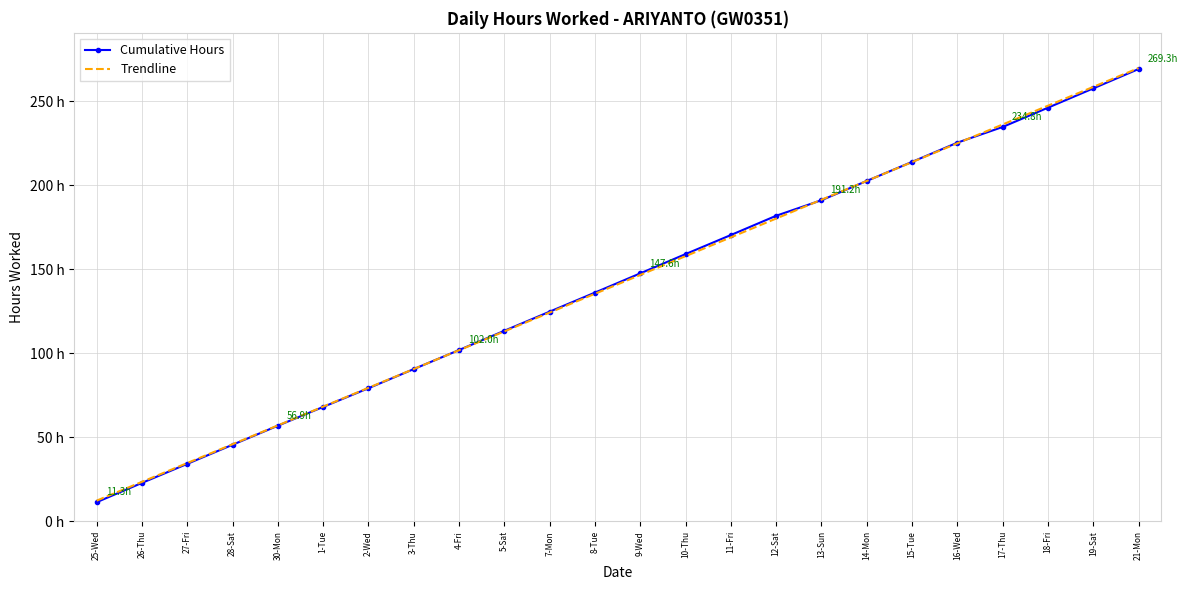

What are all the series names shown in the legend?

Cumulative Hours, Trendline